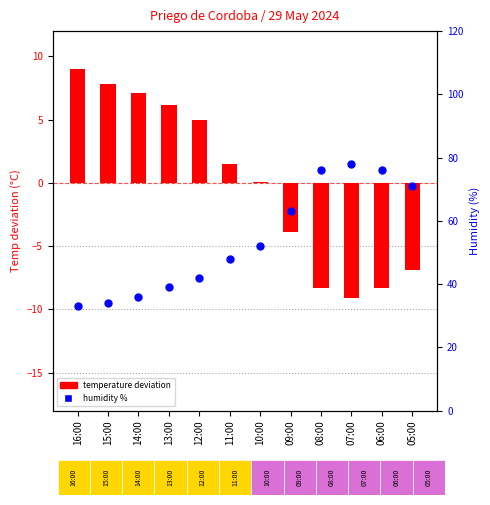

Which series has the largest total across all categories?

percentile rank within the sample